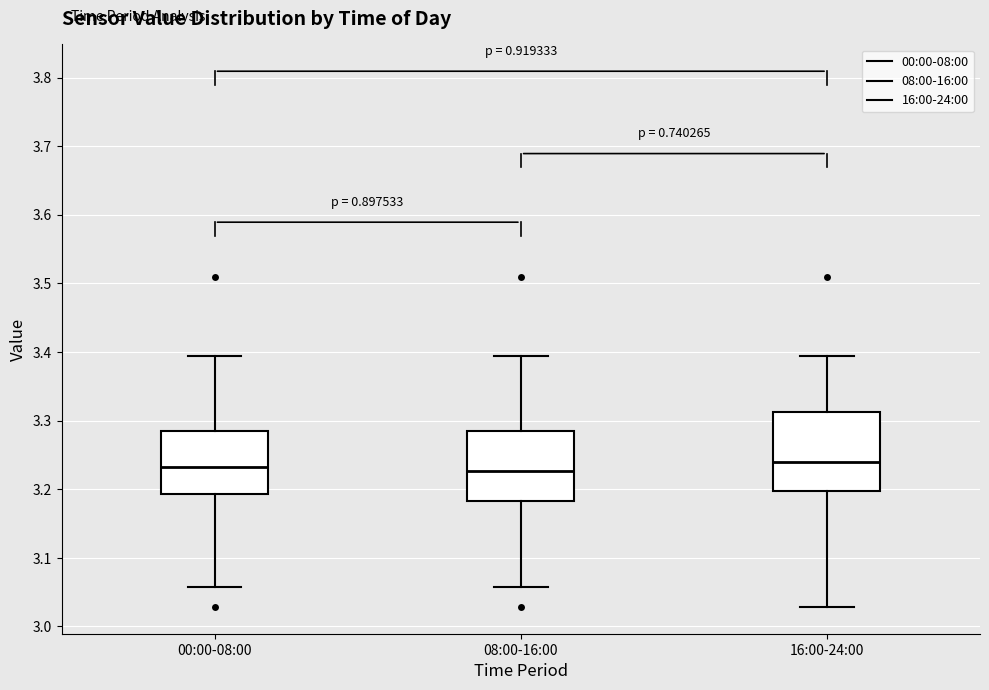

Reading left to right, transcribe this box plot: for each box, give where its median line is, the range the box spans, and where its two whiskers end, as read against the y-axis. The values are not printed on the chart, so give them approximately, as read against the axis.

00:00-08:00: median 3.23, box 3.19 to 3.29, whiskers 3.06 to 3.39
08:00-16:00: median 3.23, box 3.18 to 3.29, whiskers 3.06 to 3.39
16:00-24:00: median 3.24, box 3.20 to 3.31, whiskers 3.03 to 3.39